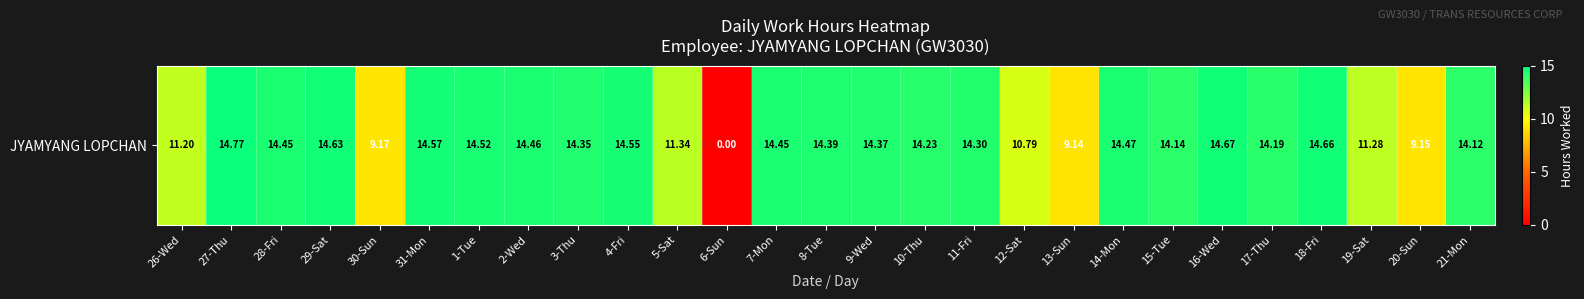

Is it true that the value at 21-Mon is 14.1?

True